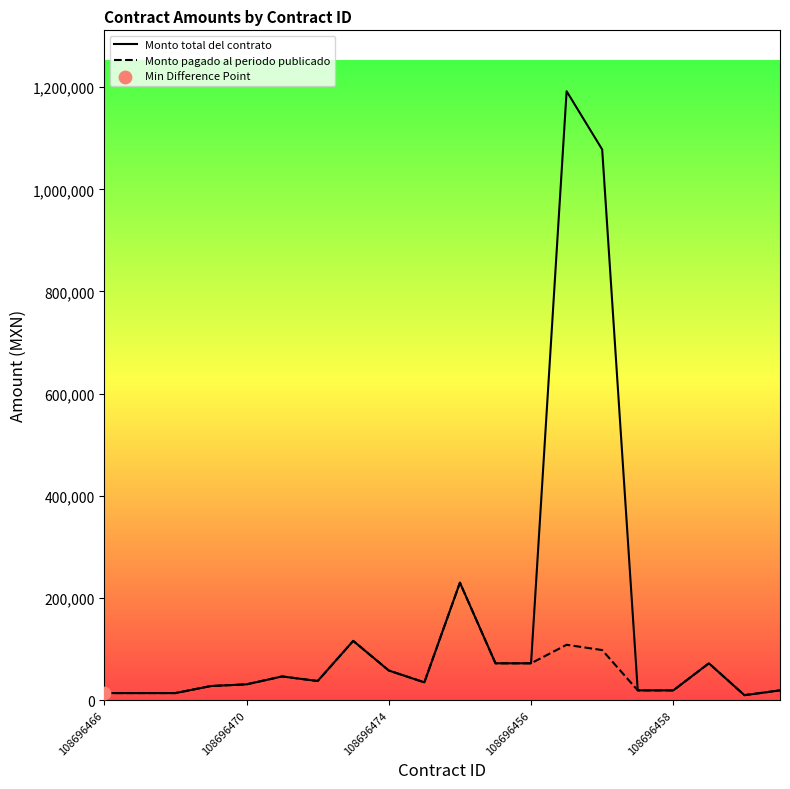

What is the maximum value for Monto total del contrato?

1192039.2